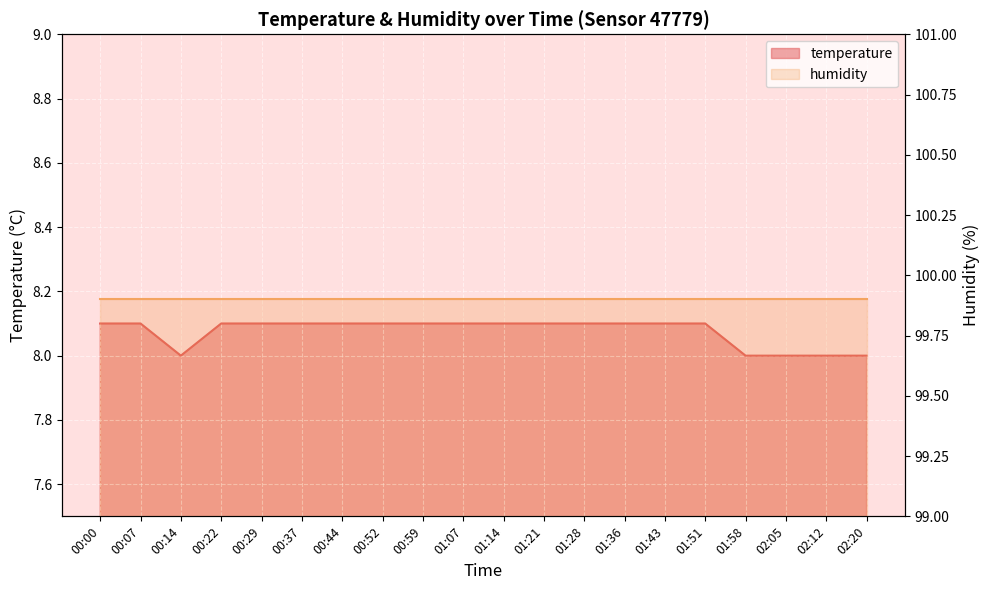

The chart shows a value of 4.5 at 01:43. True or false?

False